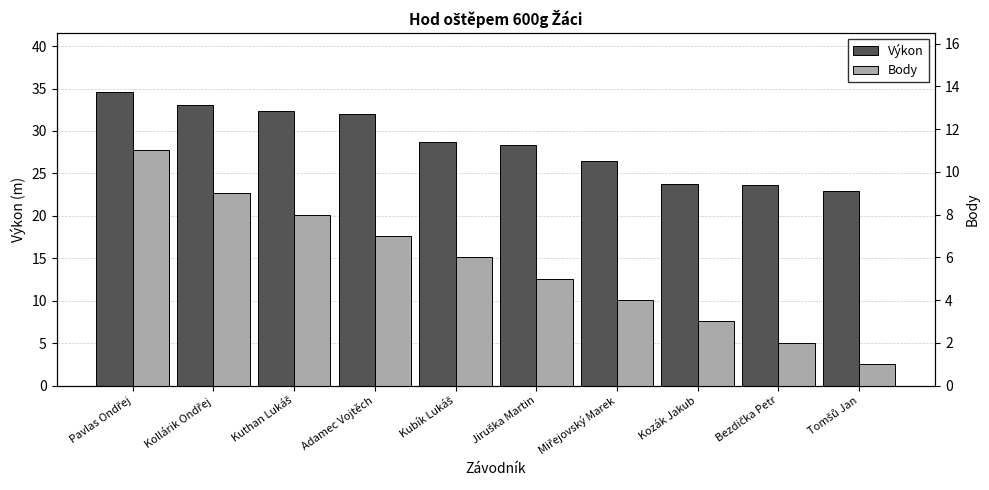

How many bars are there in each group?

2